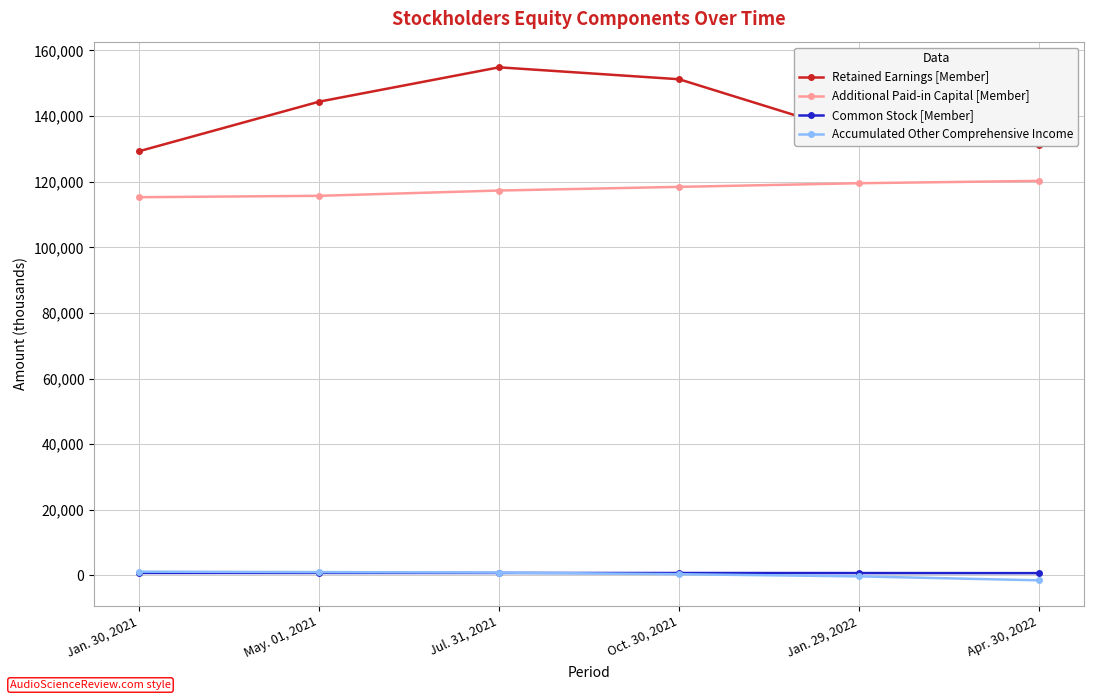

Which series has the widest spread of values?

Retained Earnings [Member]